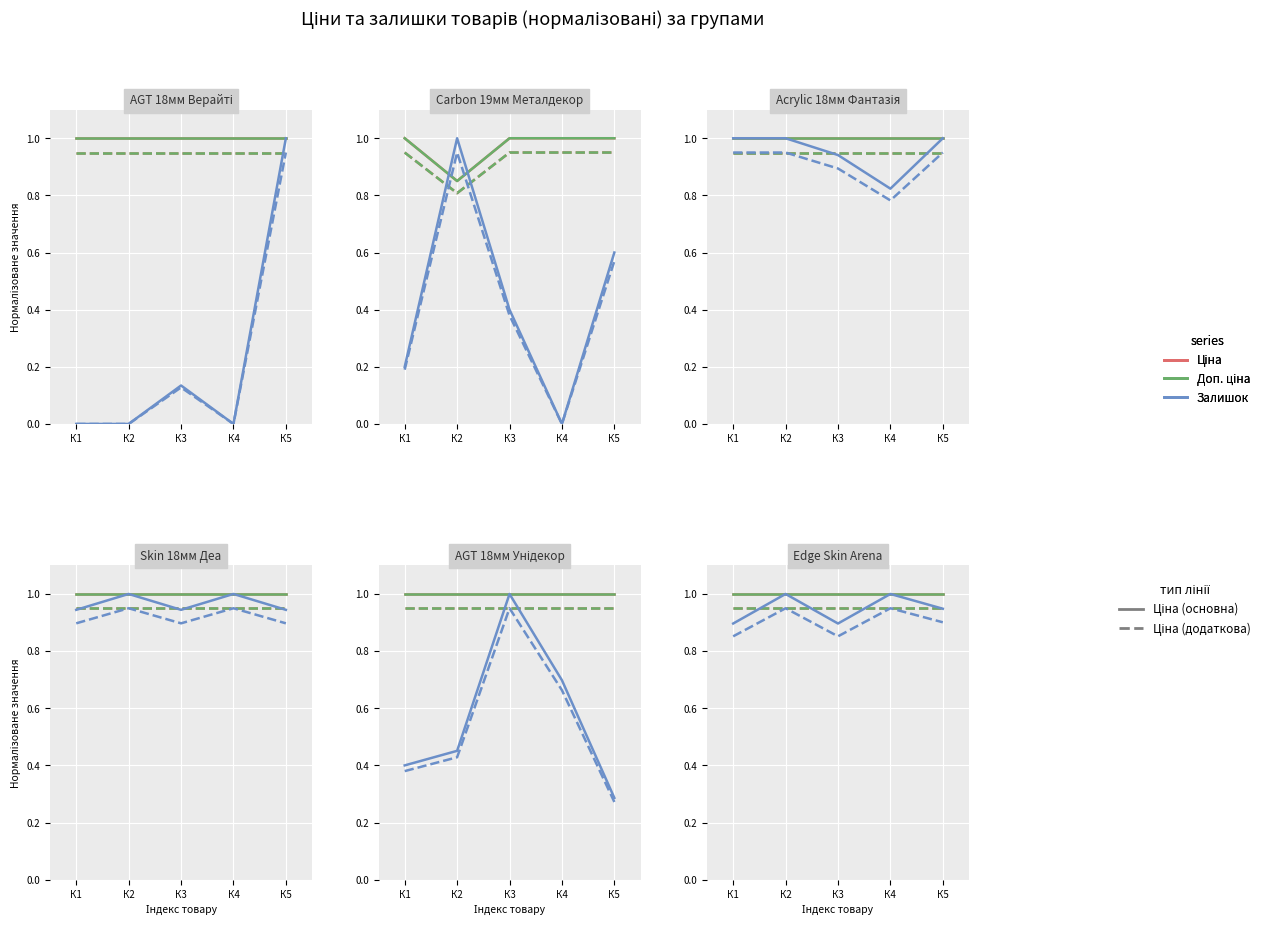

What are all the series names shown in the legend?

Ціна, Доп. ціна, Залишок